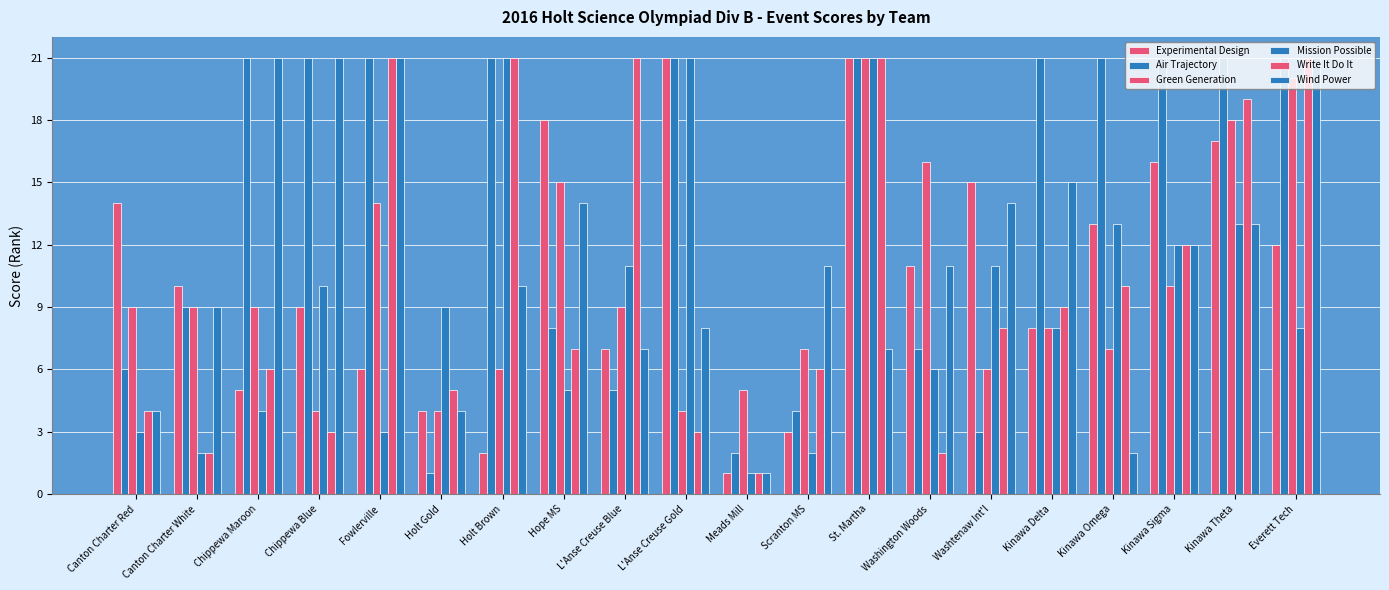

How many bars are there in total?

120